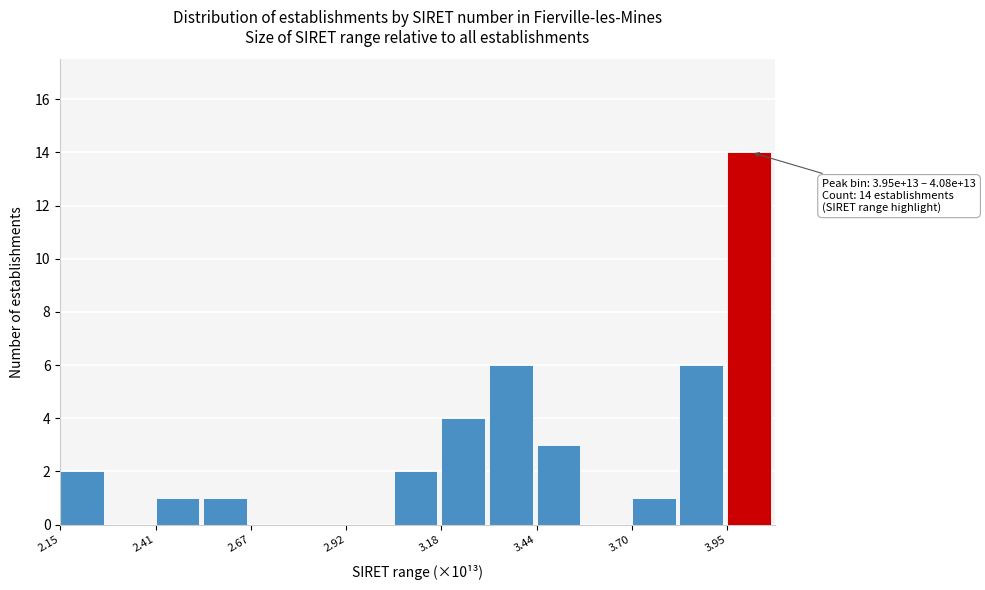

Read against the x-axis, roughly where is the centre of the tallest bar?

4.00